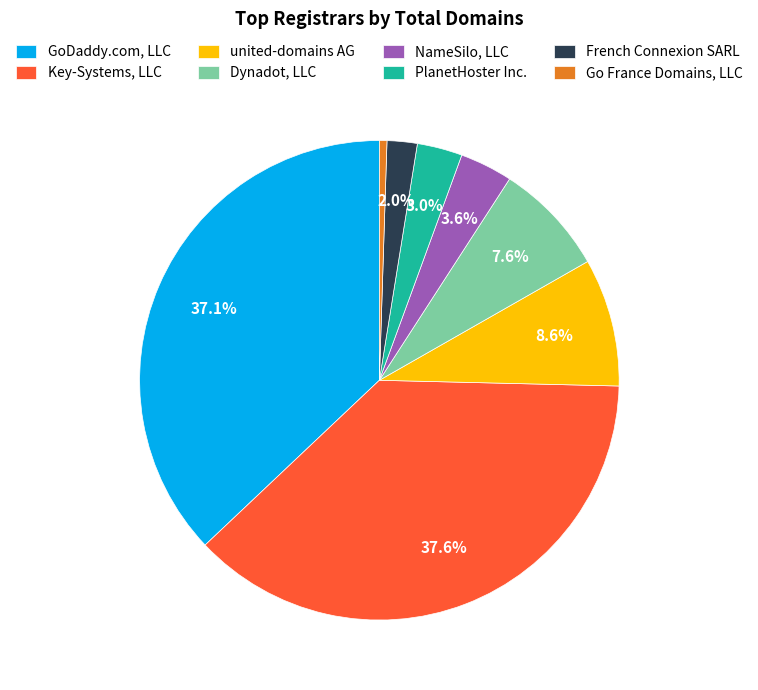

Between NameSilo, LLC and Dynadot, LLC, which is larger?

Dynadot, LLC